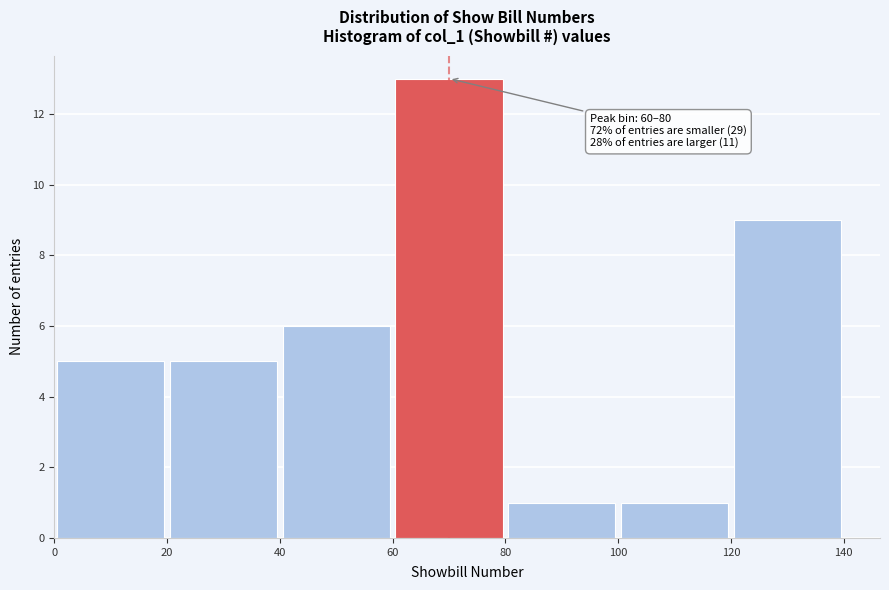

Which range on the x-axis has the tallest bar?

60 to 80